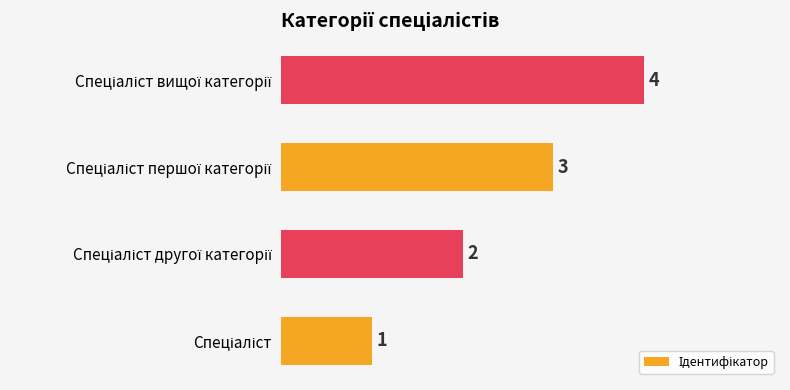

What is the difference between the maximum and minimum values?

3